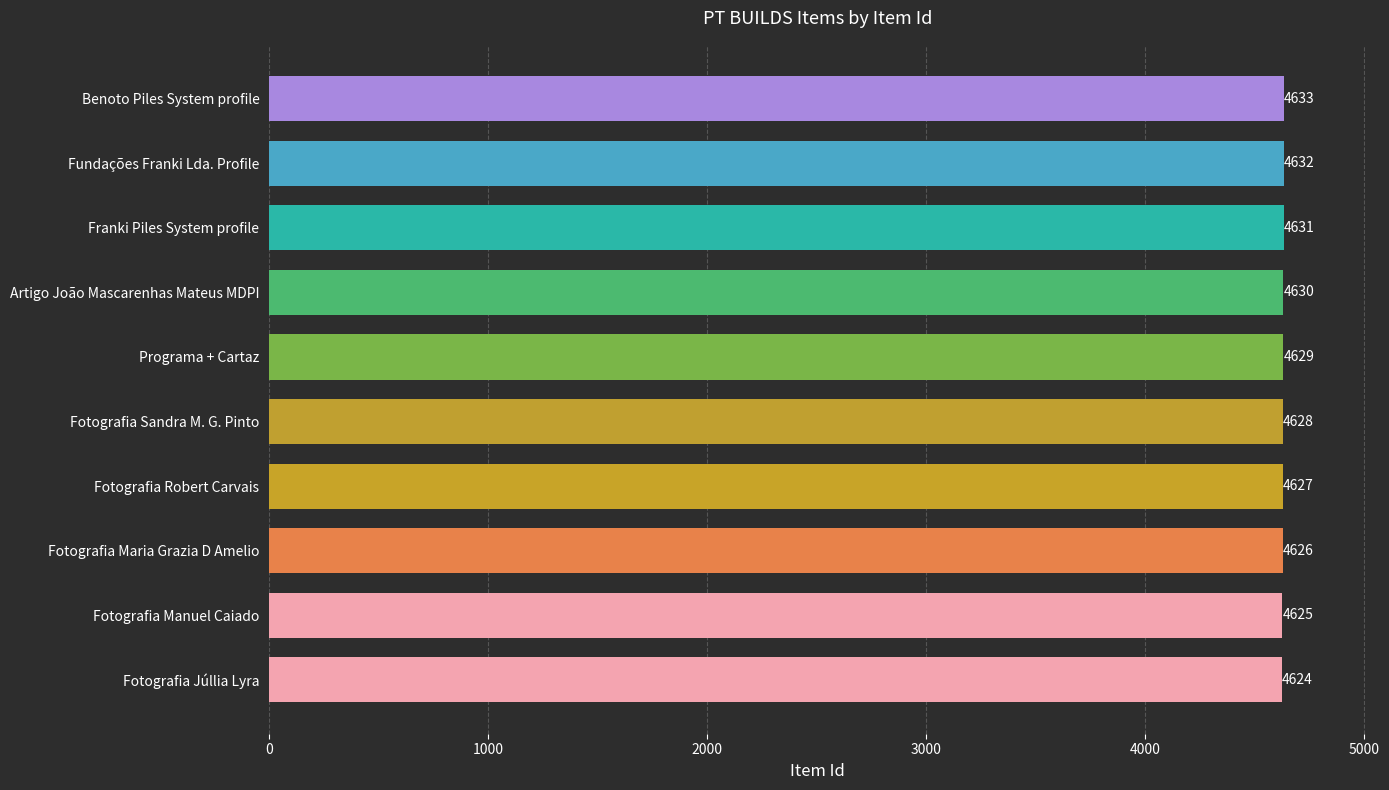

Rank the categories by value from highest to lowest.

Benoto Piles System profile, Fundações Franki Lda. Profile, Franki Piles System profile, Artigo João Mascarenhas Mateus MDPI, Programa + Cartaz, Fotografia Sandra M. G. Pinto, Fotografia Robert Carvais, Fotografia Maria Grazia D Amelio, Fotografia Manuel Caiado, Fotografia Júllia Lyra